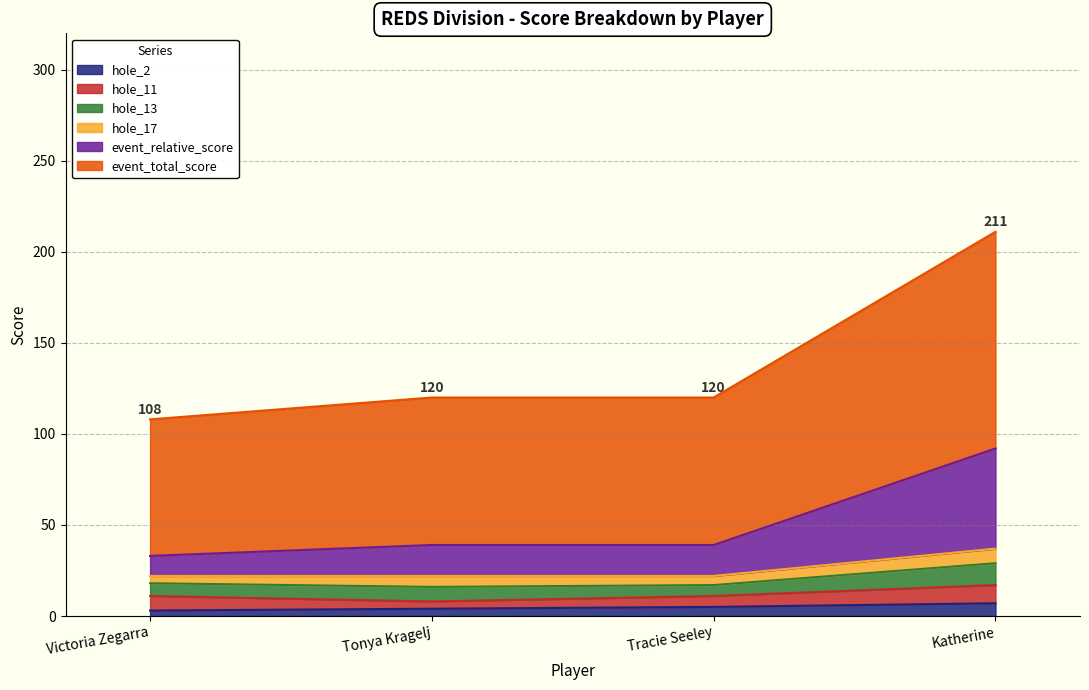

Which category has the lowest value across all series?

Victoria Zegarra